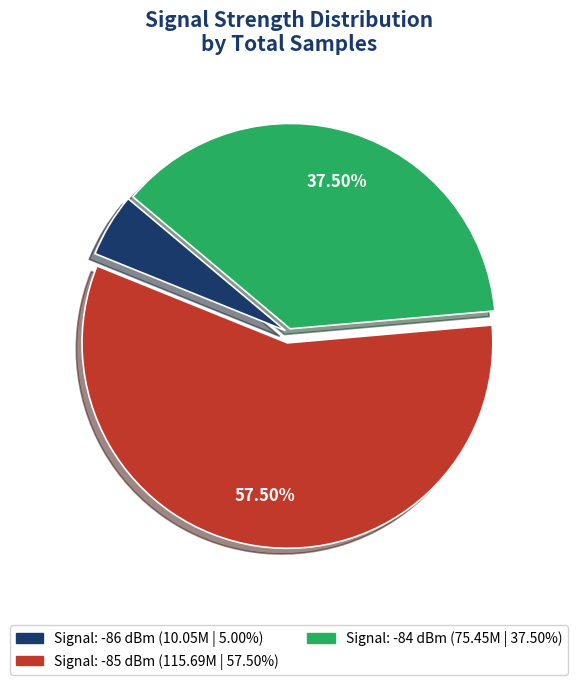

Is there any slice that represents more than half of the pie?

Yes